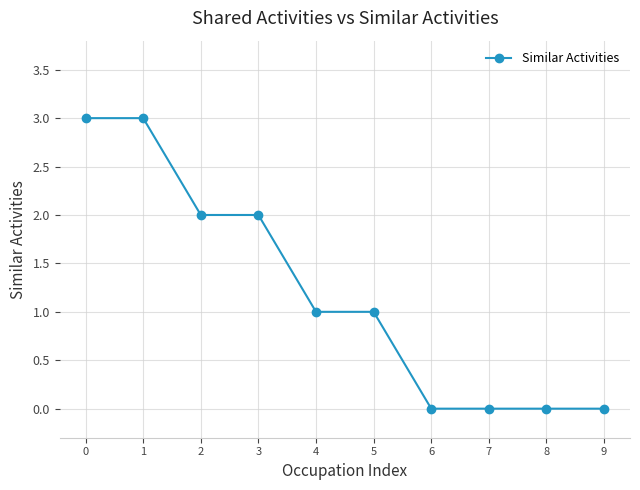

How many categories are shown in the chart?

10